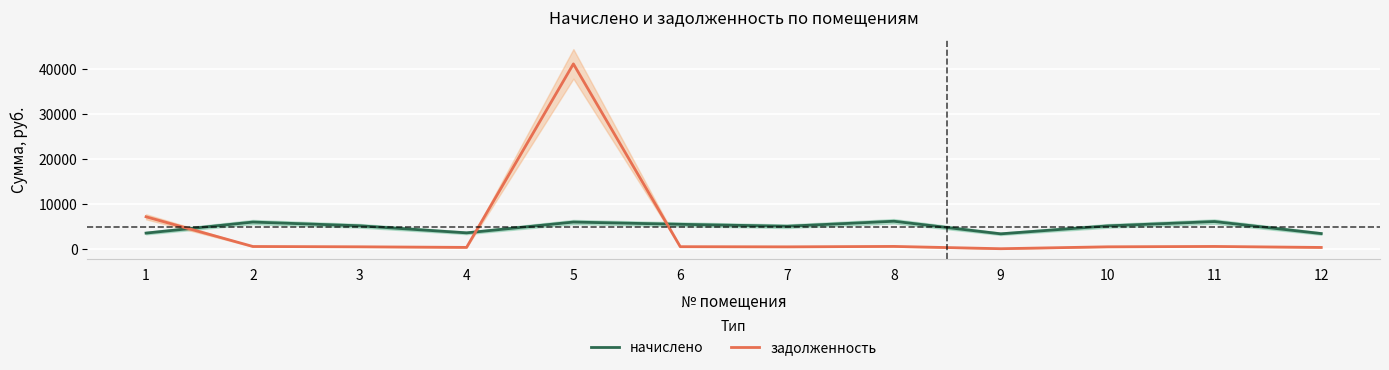

What is the sum of all задолженность values?

52063.1